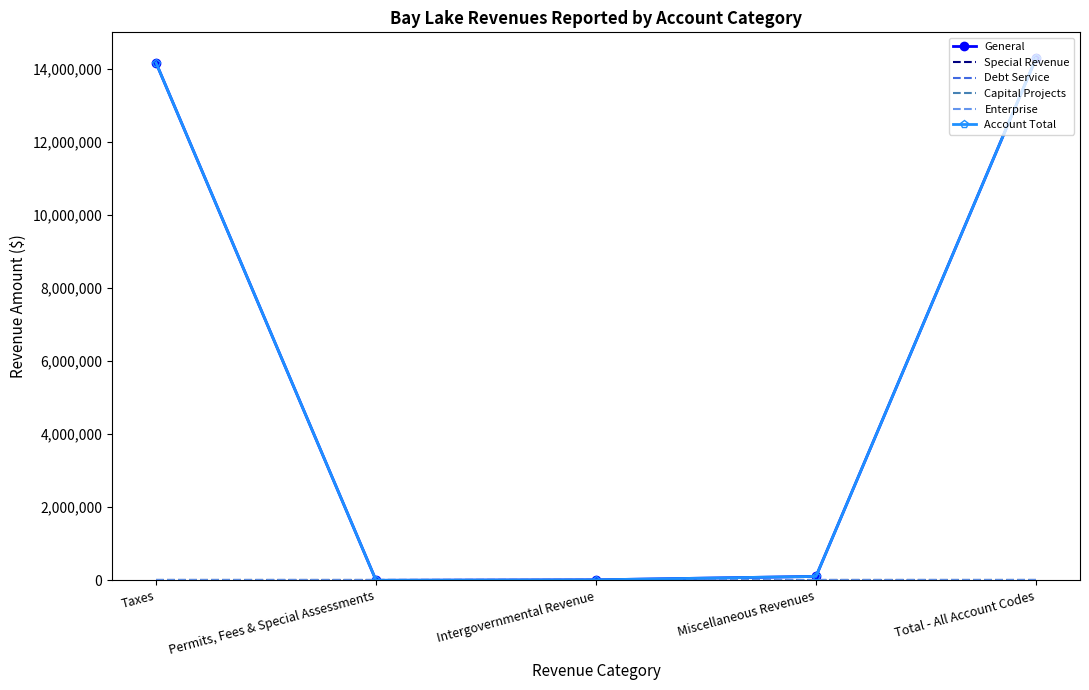

How many distinct data groups are displayed?

6